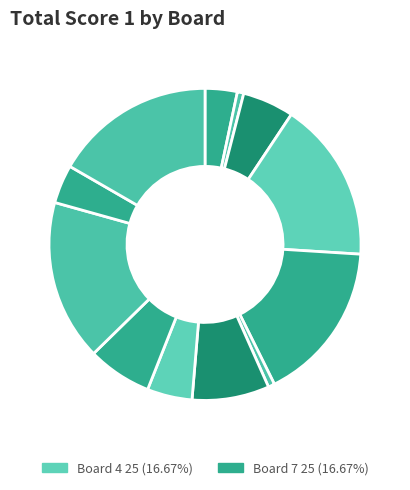

Count the number of slices in the pie.

12